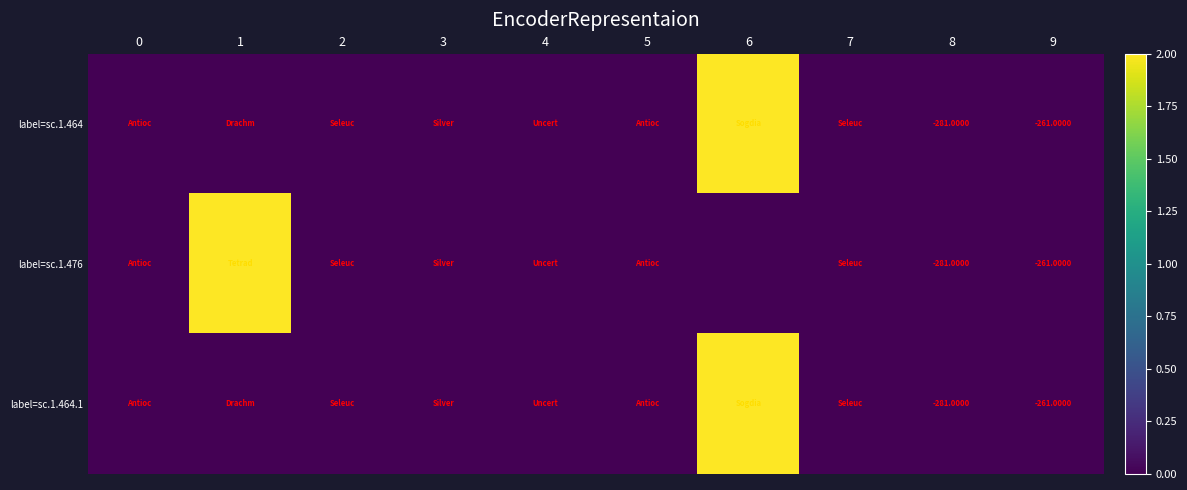

At how many categories does at least one series exceed 1?

2